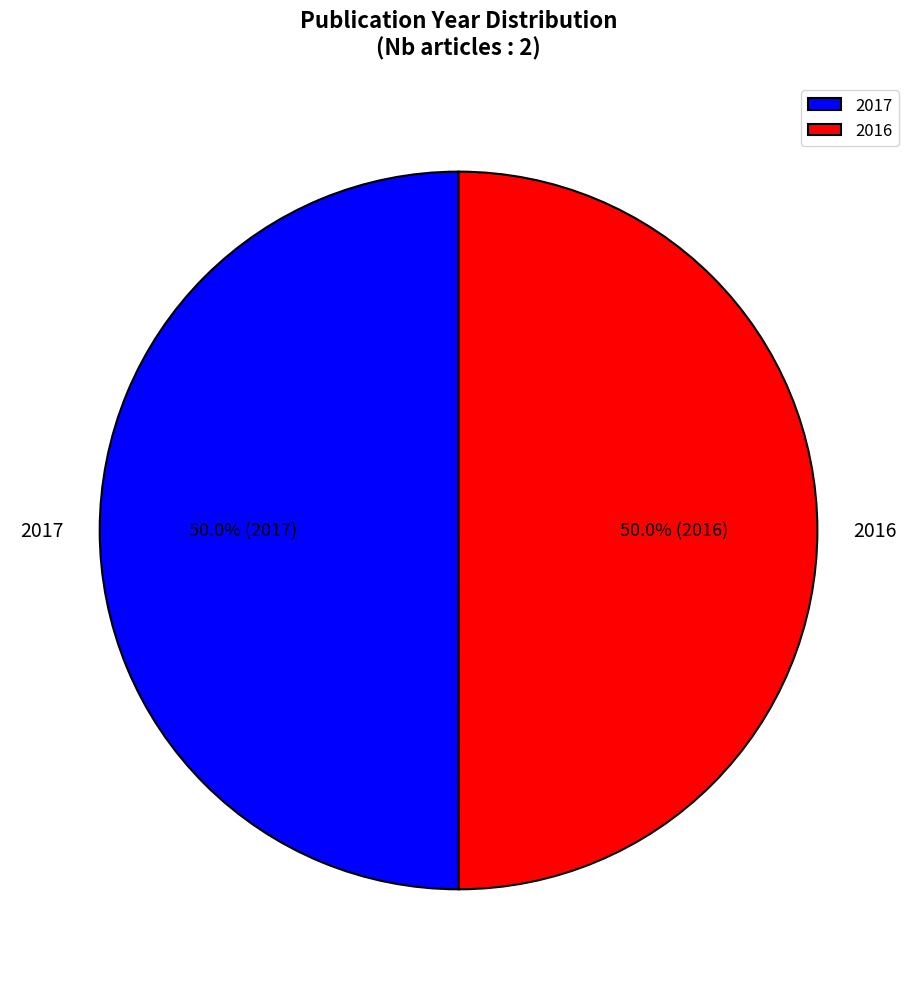

How much of the chart is everything except 2017?

50.0%